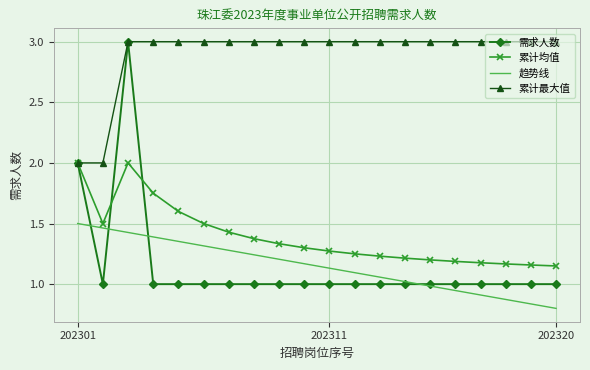

What is the highest value of the 累计均值 series?

2.0